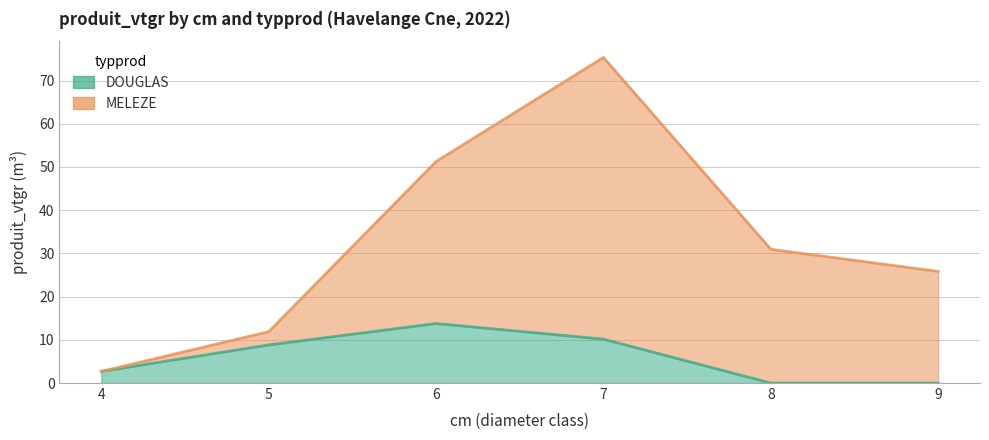

What is the difference between the maximum and minimum values?

13.8